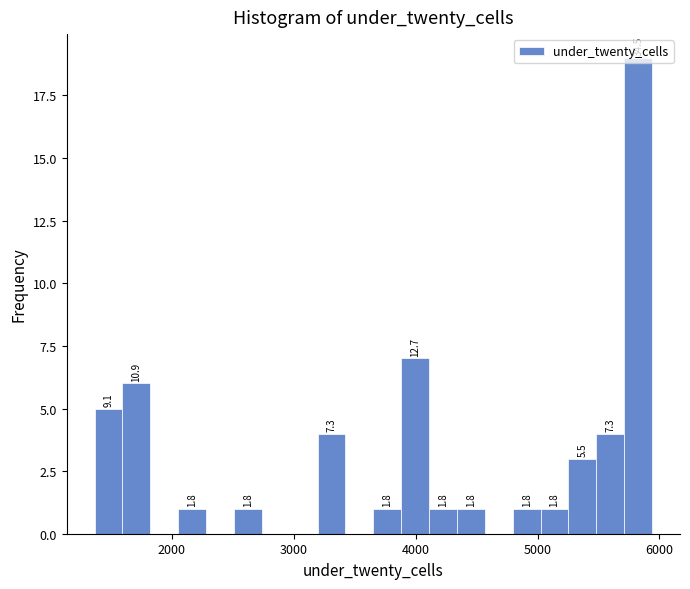

Read against the x-axis, roughly where is the centre of the tallest bar?

5800